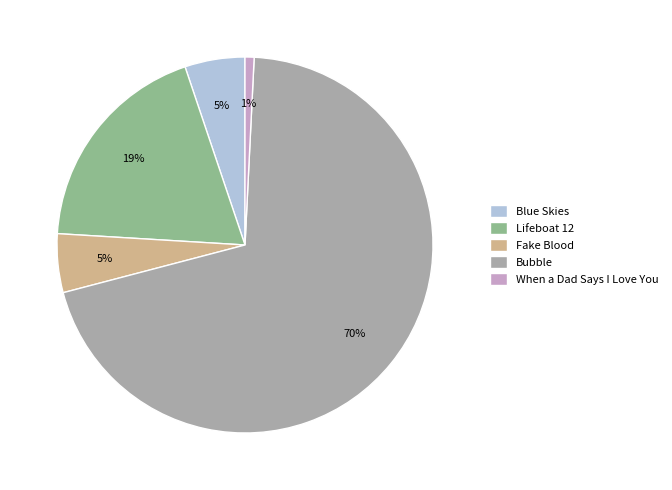

What is the largest slice in the pie chart?

Bubble